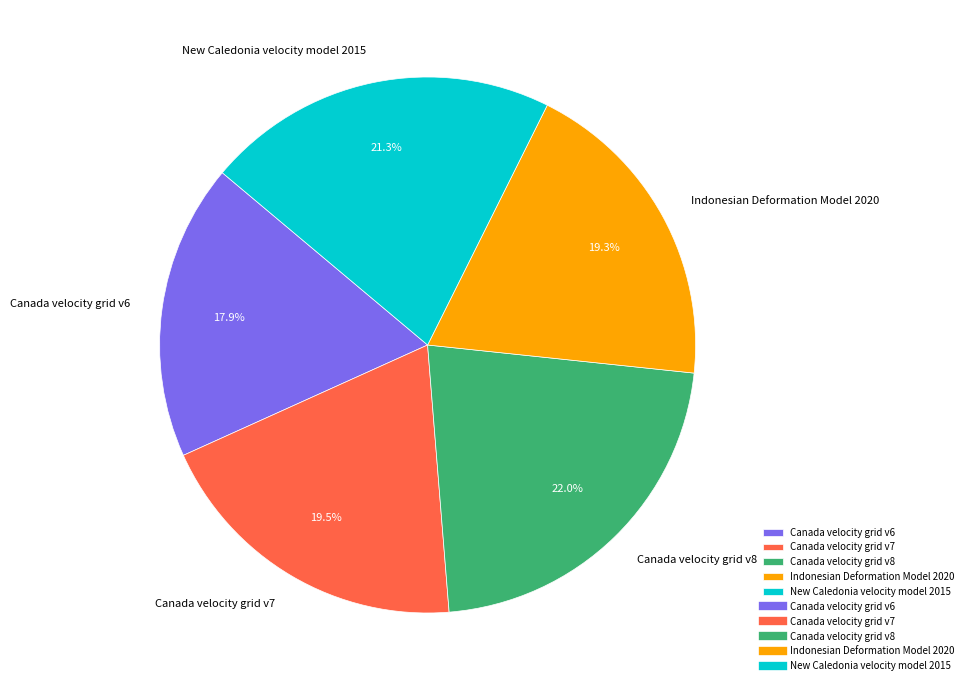

Count the number of slices in the pie.

5